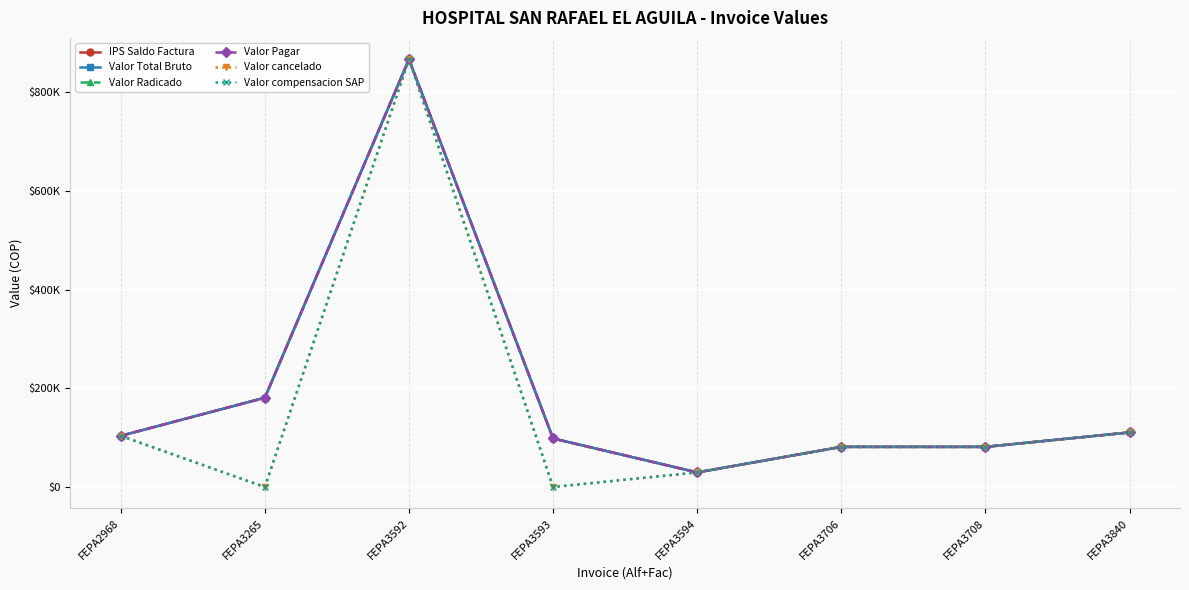

Does the chart have visible grid lines?

Yes